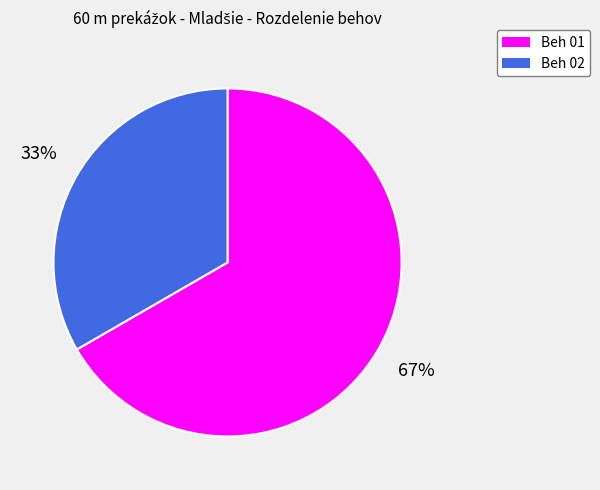

Approximately how many times larger is the value at Beh 02 compared to Beh 01?

0.5